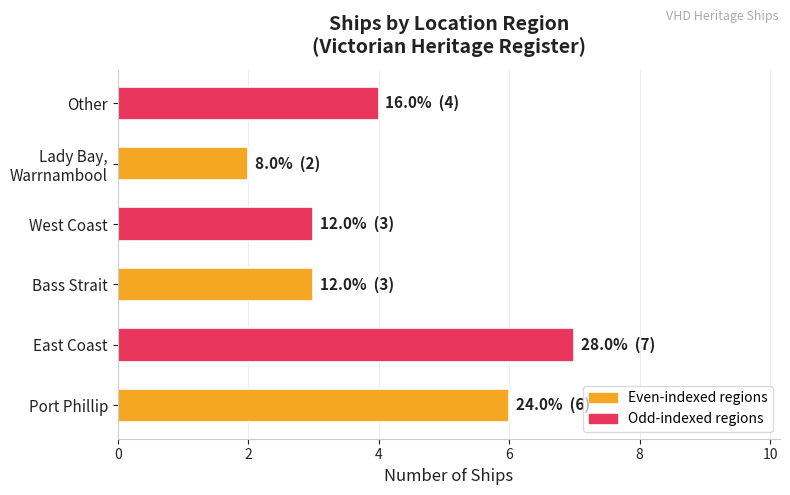

Which label corresponds to the smallest value in the chart?

Lady Bay,
Warrnambool